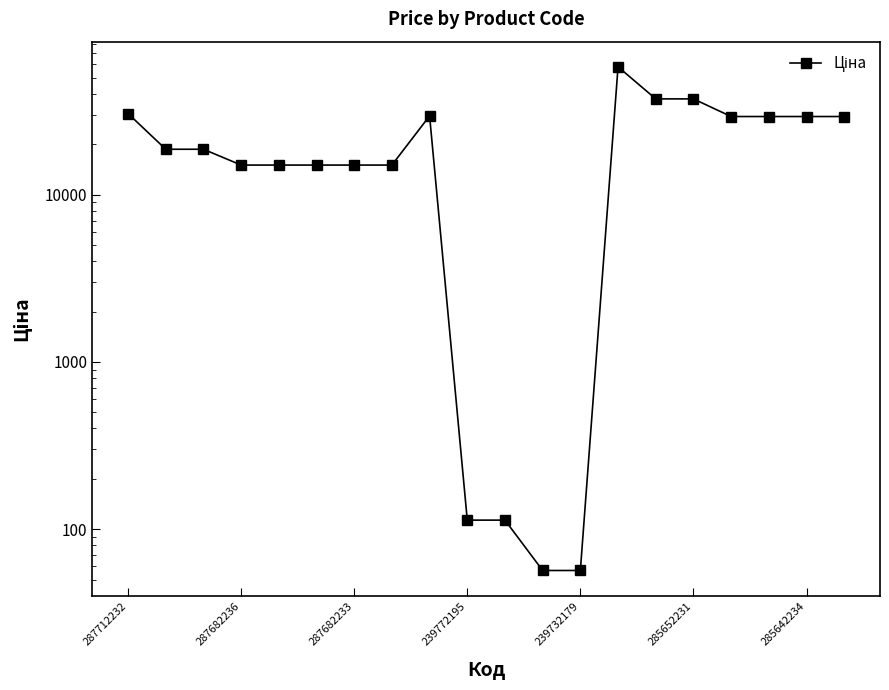

What is the difference between the second highest and minimum values?

37286.3